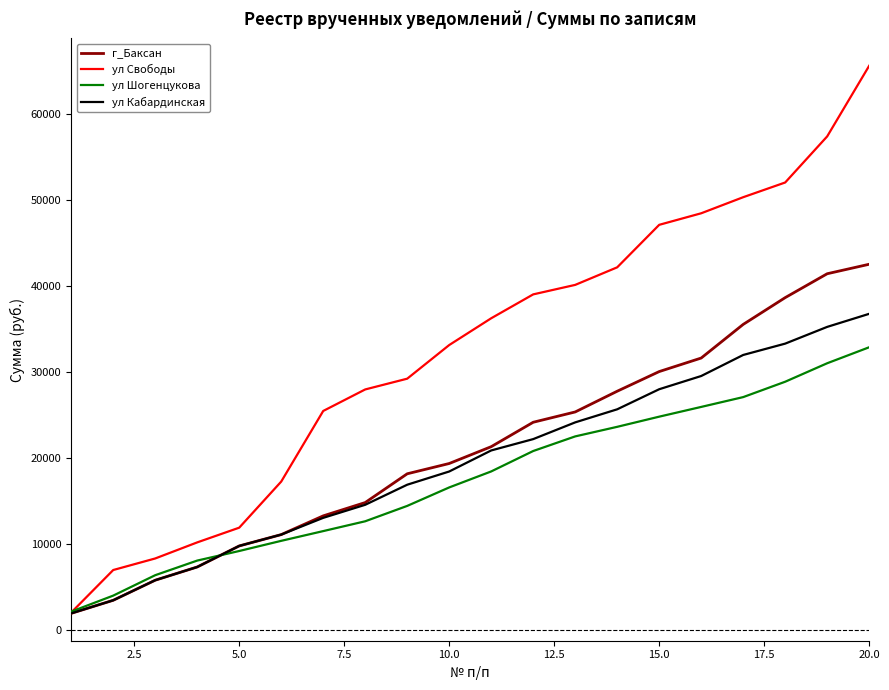

Does the chart have visible grid lines?

No